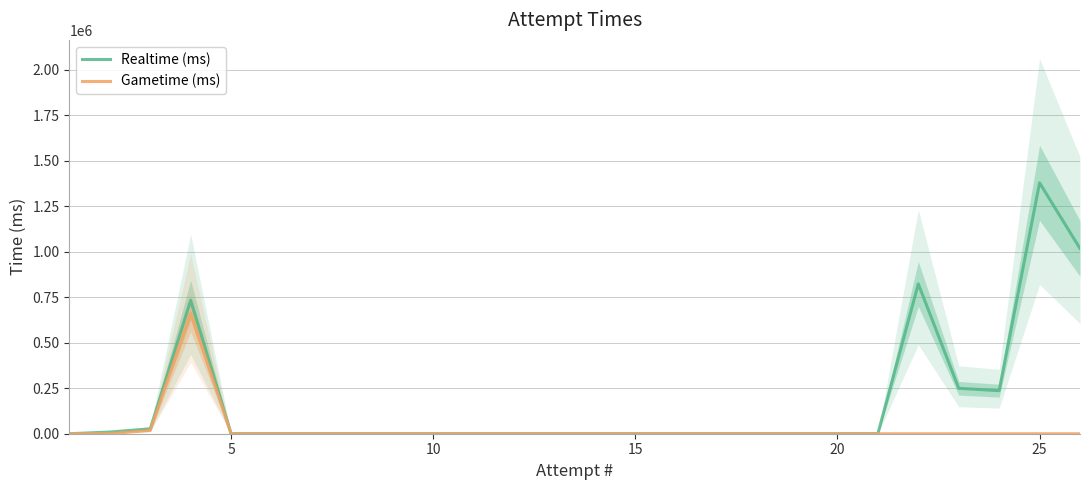

Does the chart have visible grid lines?

Yes